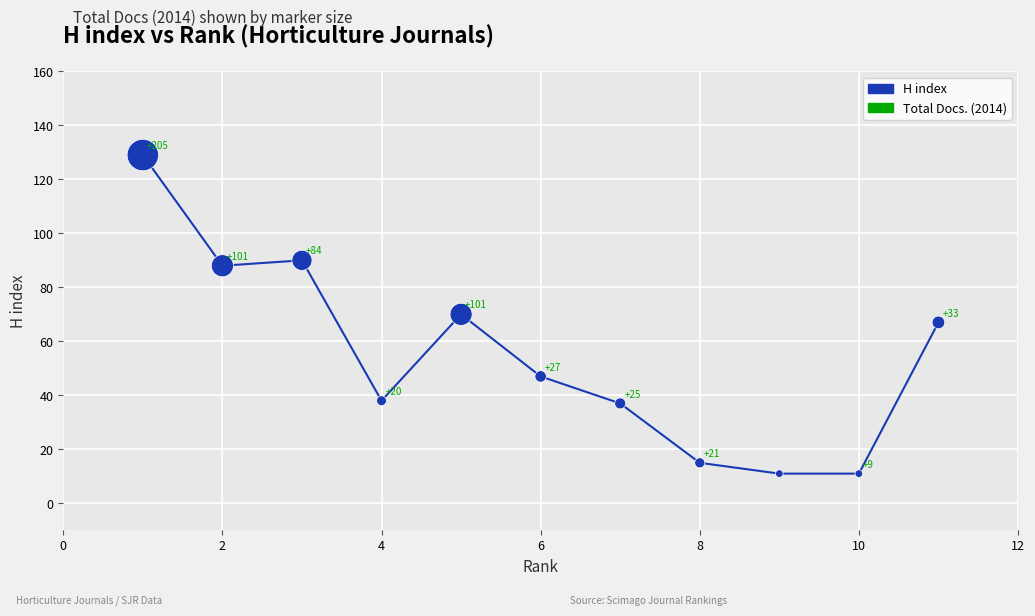

What is the greatest value displayed?

129